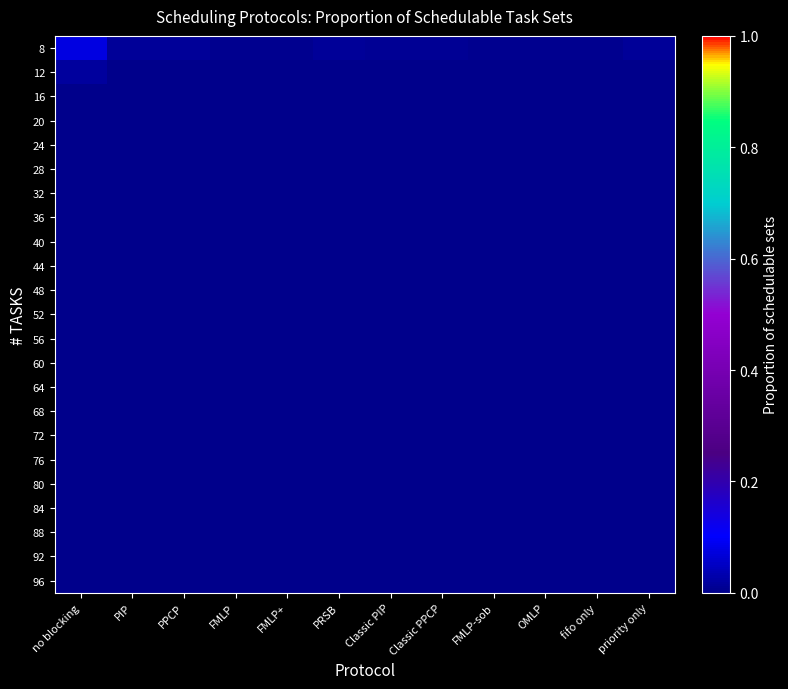

Count the number of categories in the chart.

12